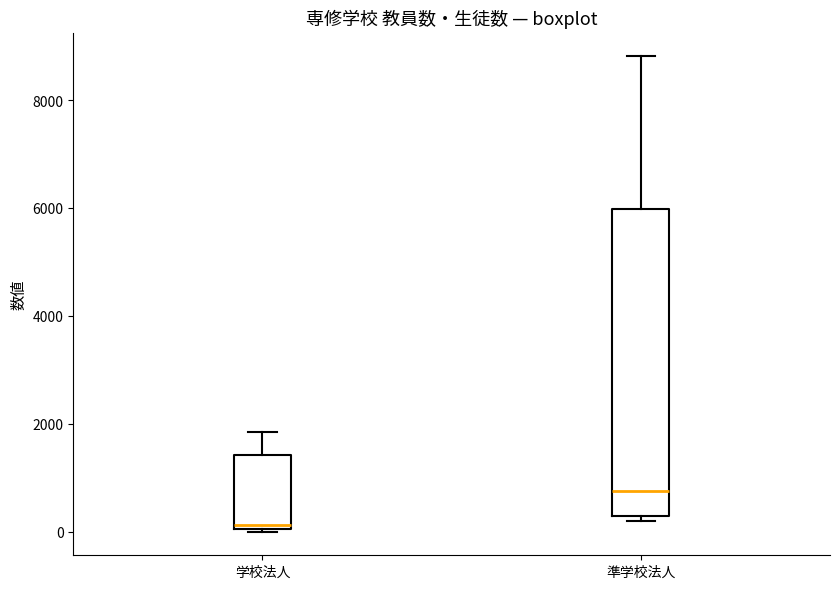

Where is the upper edge of the box for 学校法人 on the y-axis? The values are not printed on the chart, so give them approximately, as read against the axis.

1400